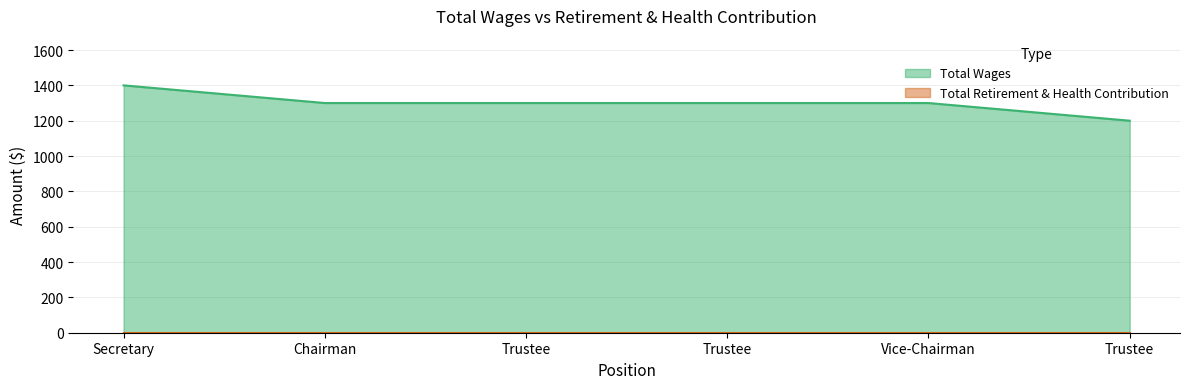

How many lines are shown in the chart?

2